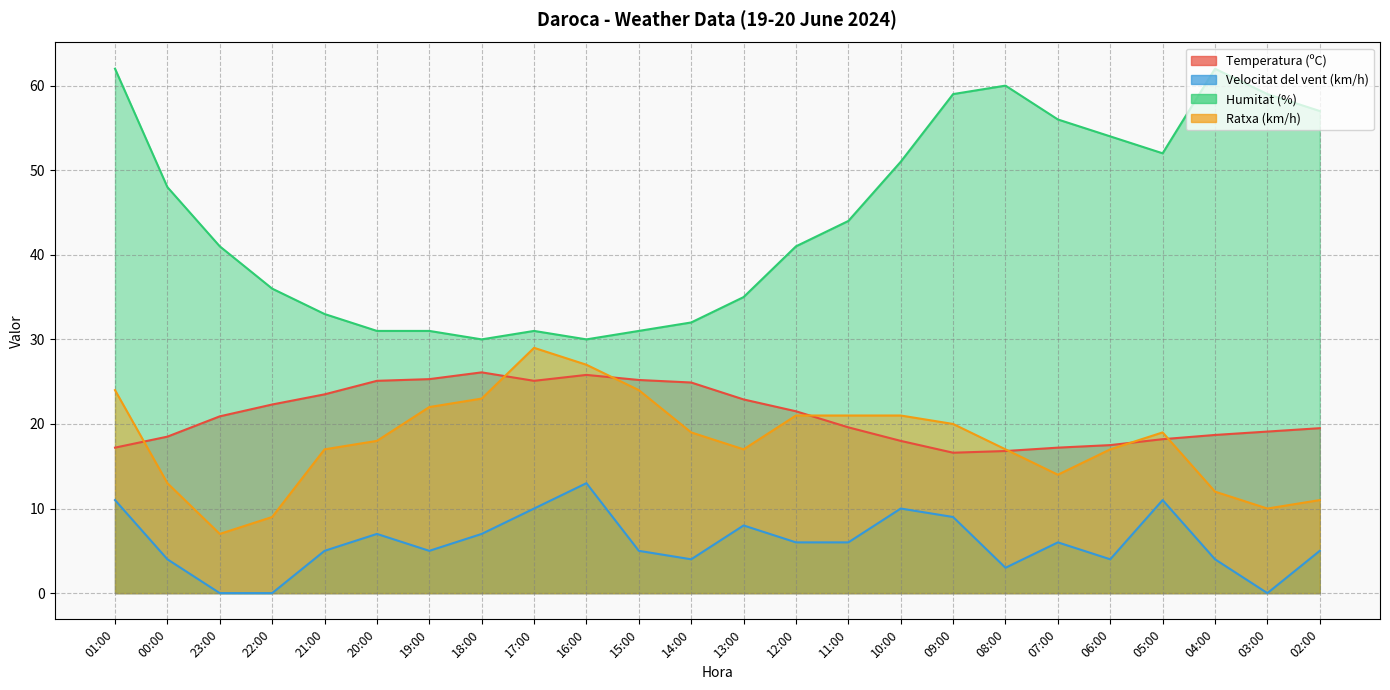

Which series changed the most between 21:00 and 06:00?

Humitat (%)